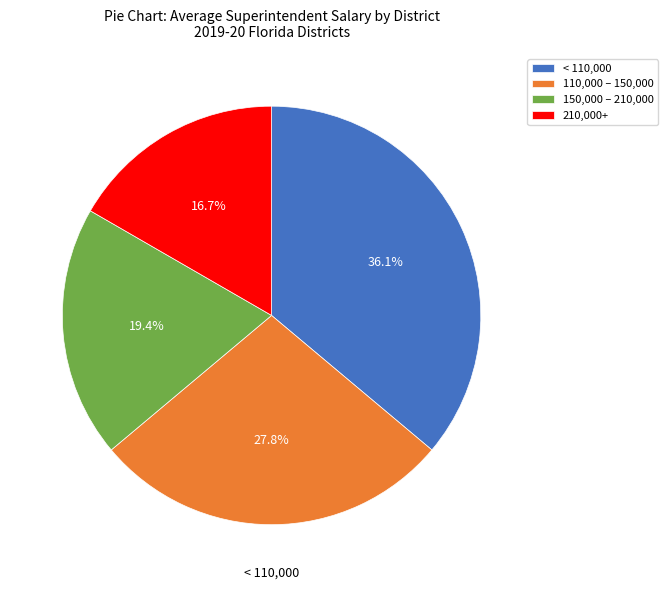

Rank the categories by value from lowest to highest.

210,000+, 150,000 – 210,000, 110,000 – 150,000, < 110,000